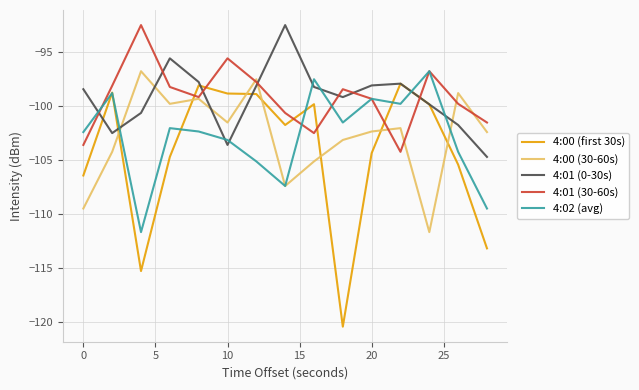

What is the maximum value shown in the chart?

-92.5